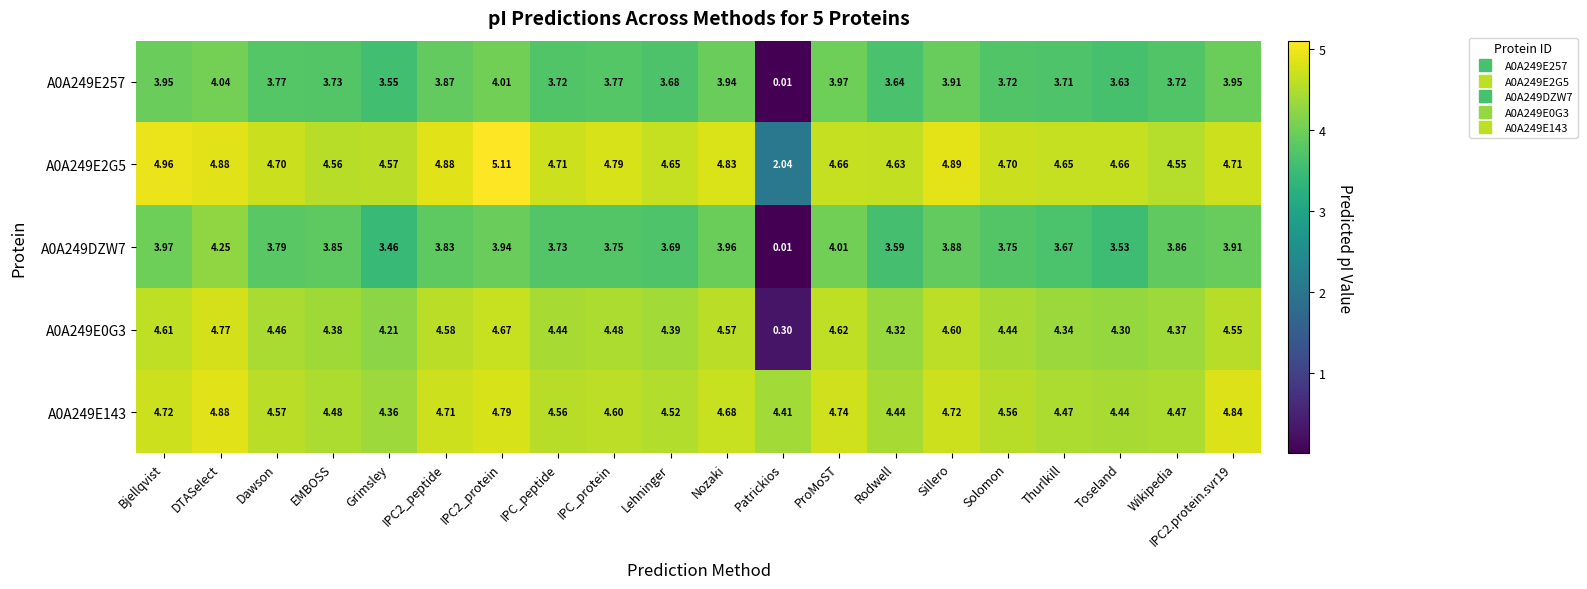

Which category has the lowest value across all series?

Patrickios